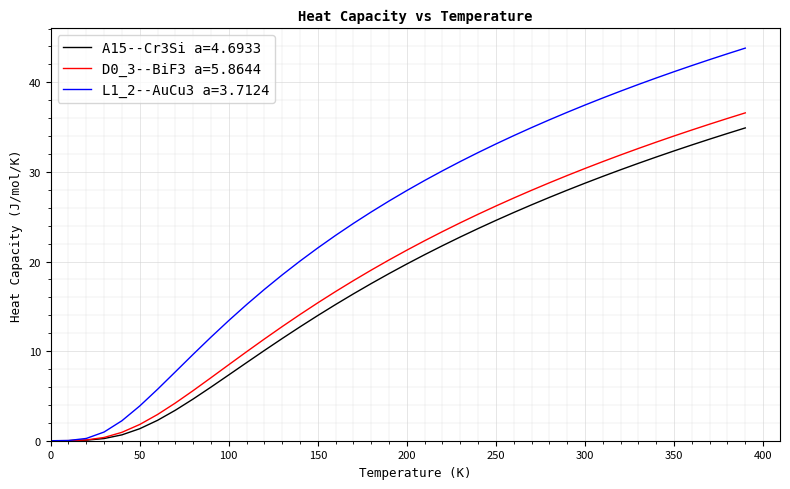

Which series has the largest total across all categories?

L1_2--AuCu3 a=3.7124